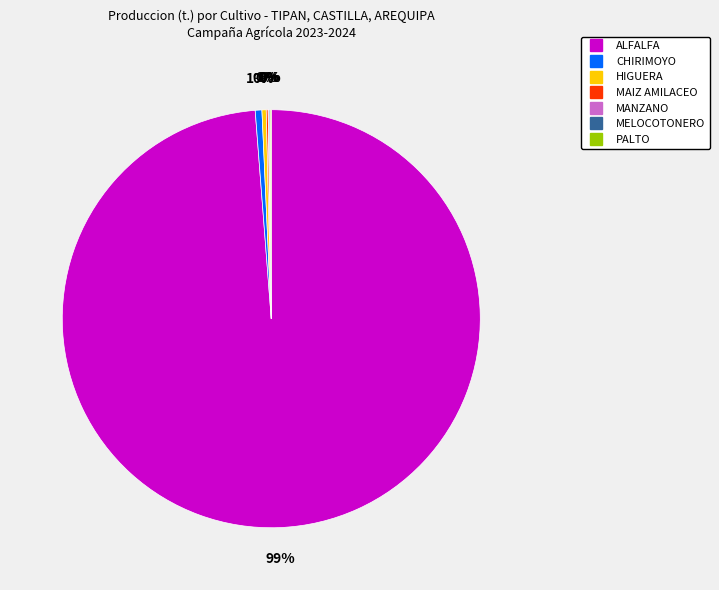

The ALFALFA slice represents 89% of the pie. True or false?

False